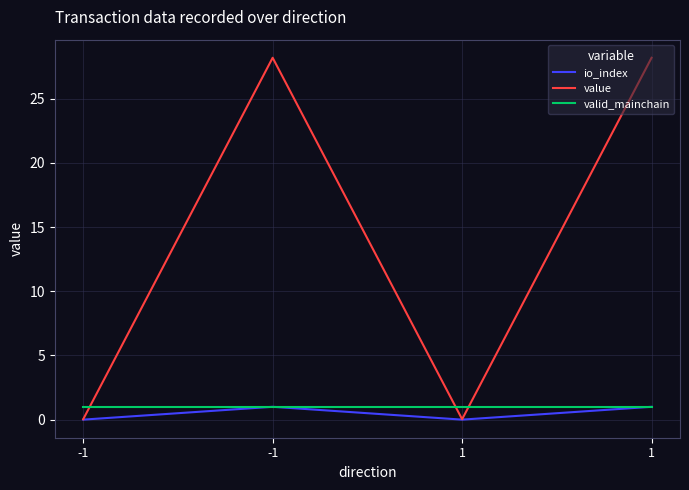

Does the chart display data point markers on the line(s)?

No